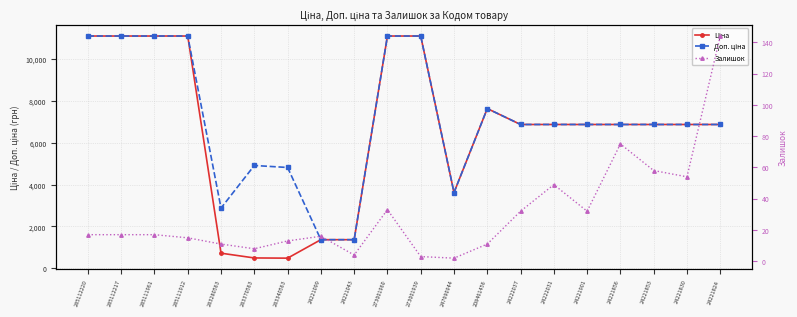

What is the value of the Доп. ціна point at the 16th from the left?

6879.5